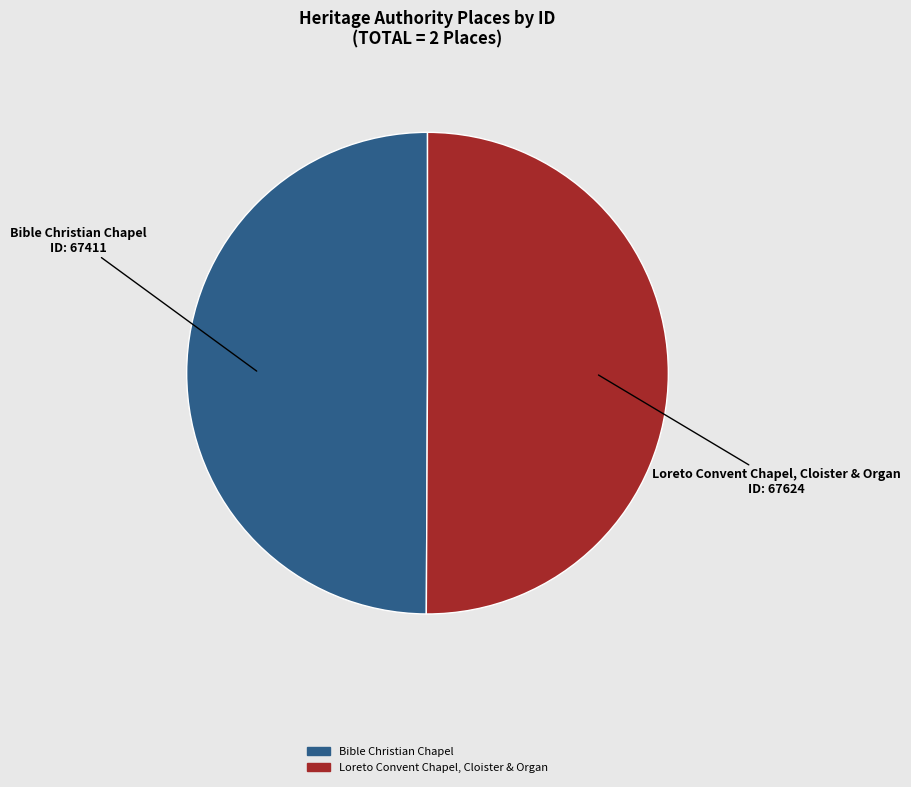

Approximately how many times larger is the value at Loreto Convent Chapel, Cloister & Organ compared to Bible Christian Chapel?

1.0